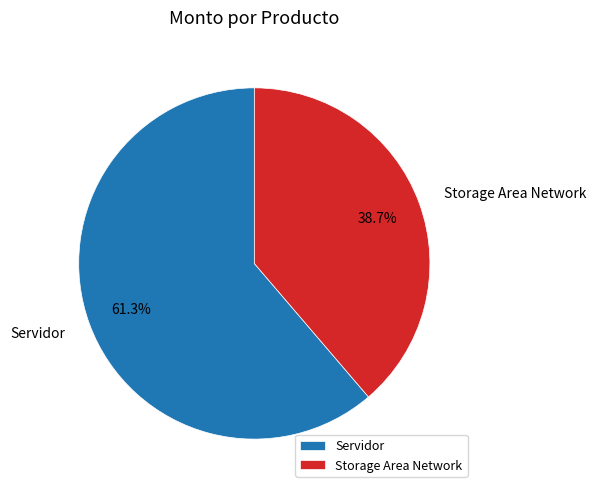

To the nearest percent, what is the difference between the largest and smallest slice percentages?

23%